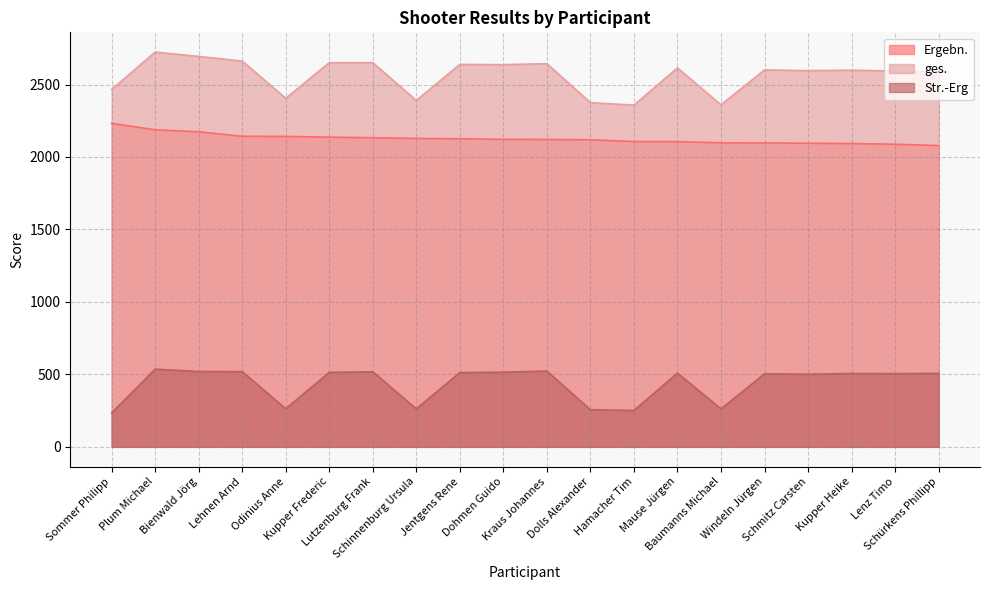

What is the difference between the maximum and minimum values in the Str.-Erg series?

302